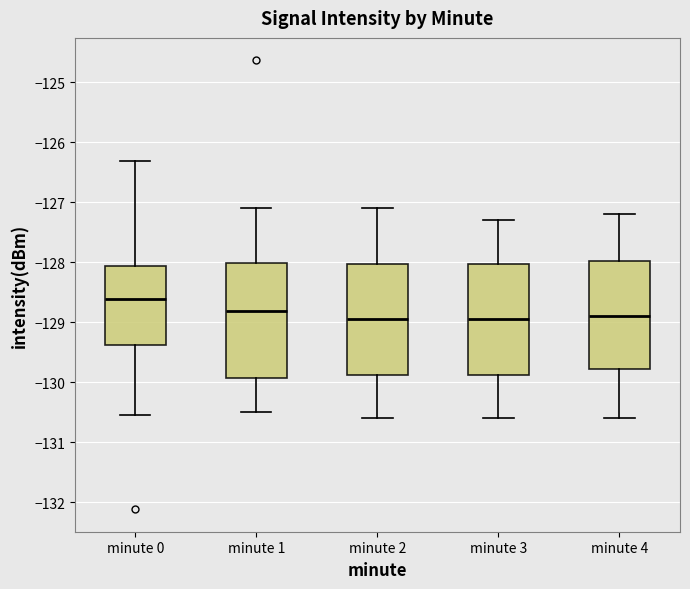

Which box has the highest median line?

minute 0